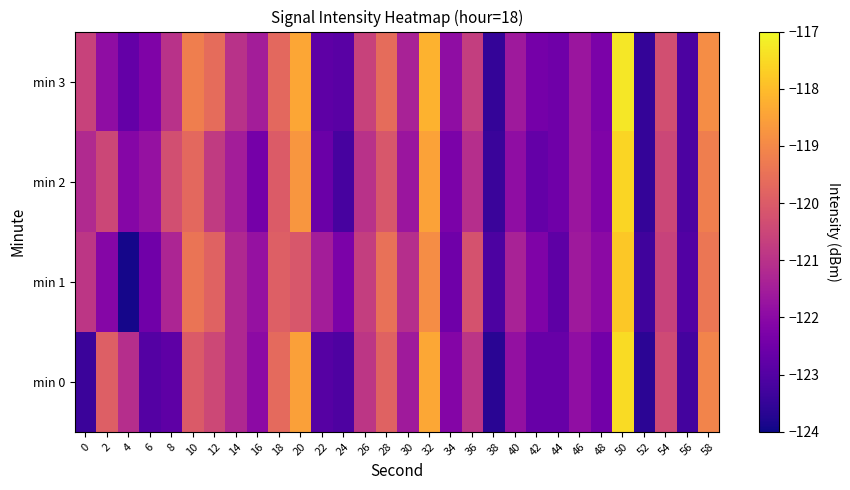

What is the difference between the highest and lowest values at 52?

0.3